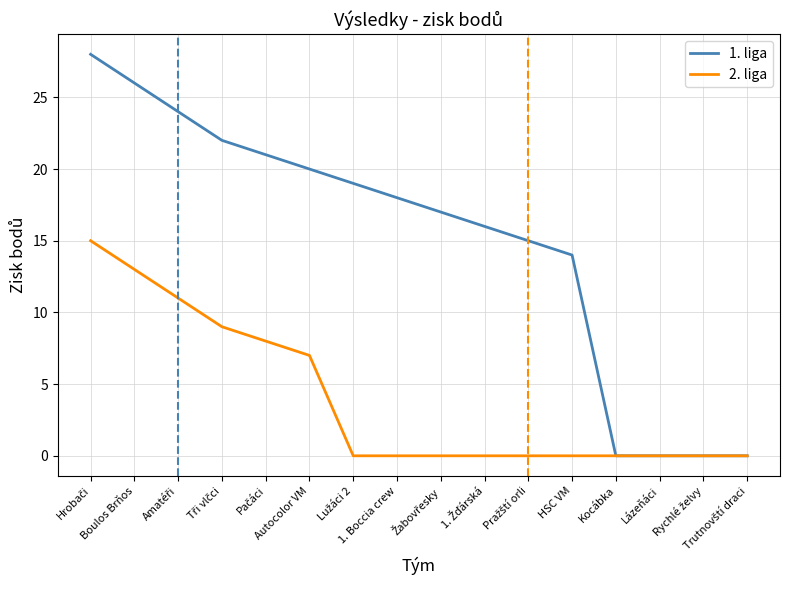

Rank the series by their maximum value, from lowest to highest.

2. liga, 1. liga